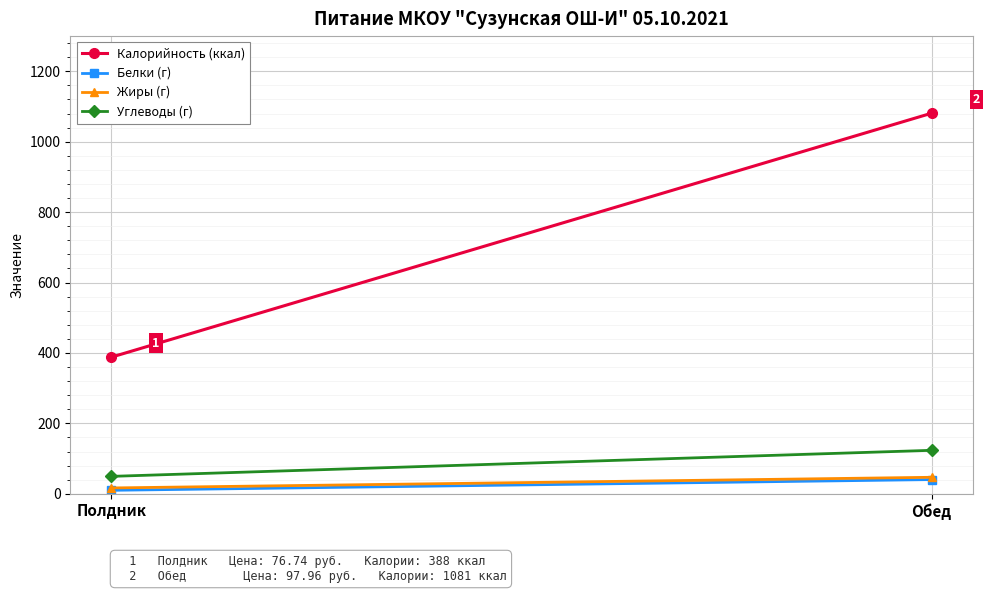

At which category does the chart reach its peak across all series?

Обед